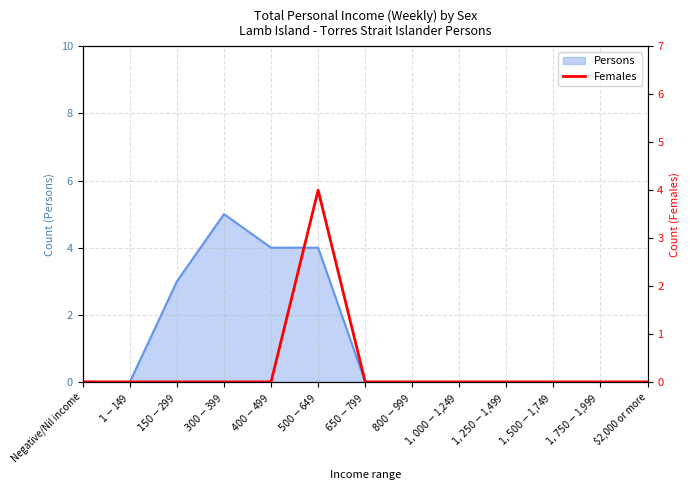

How many interior local peaks (higher than both neighbors) does the data have?

1